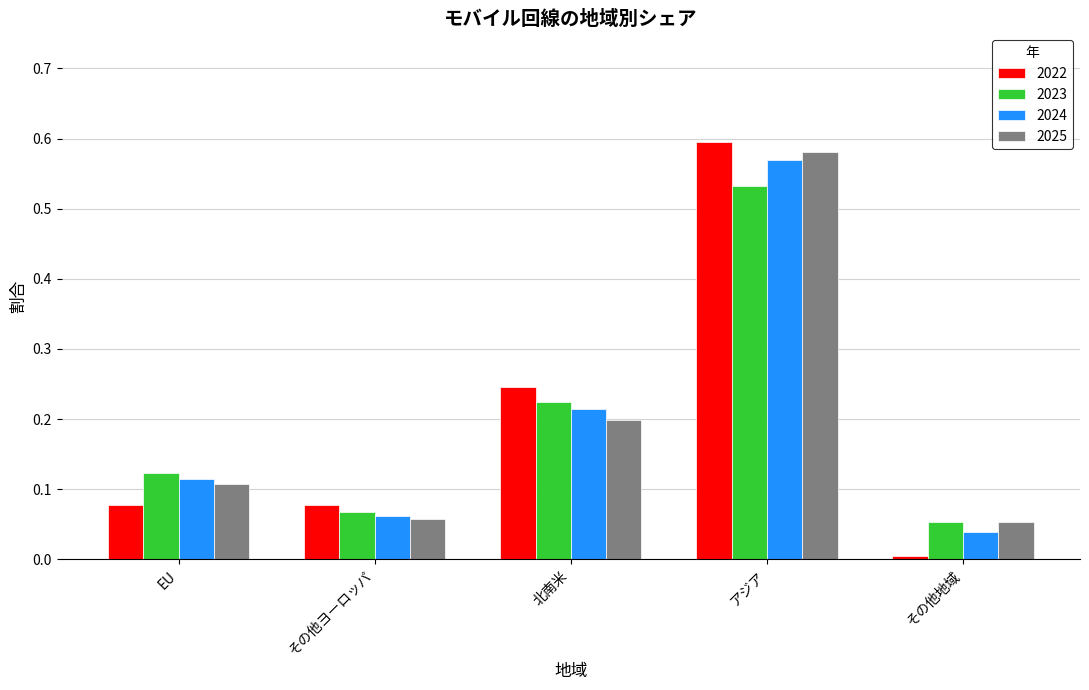

True or false: 2022 has a value of 0.2 at 北南米.

True